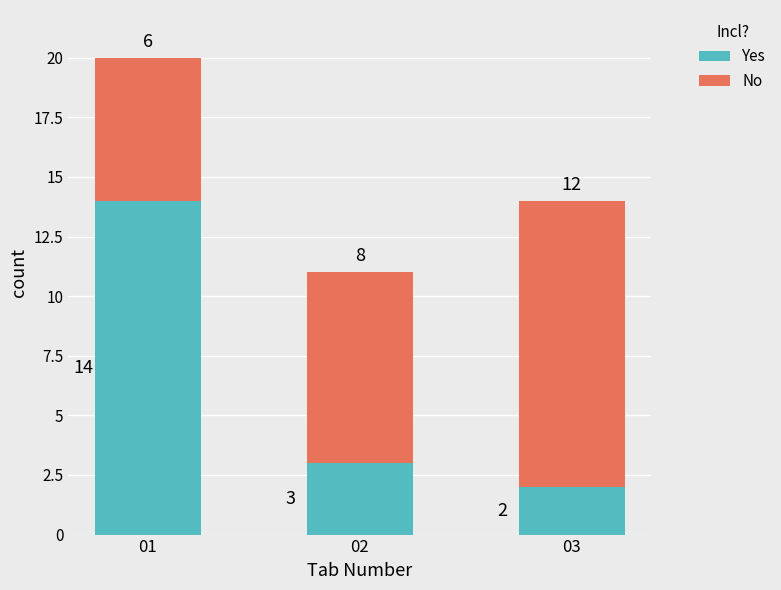

The Yes series shows 2 at 03. True or false?

True